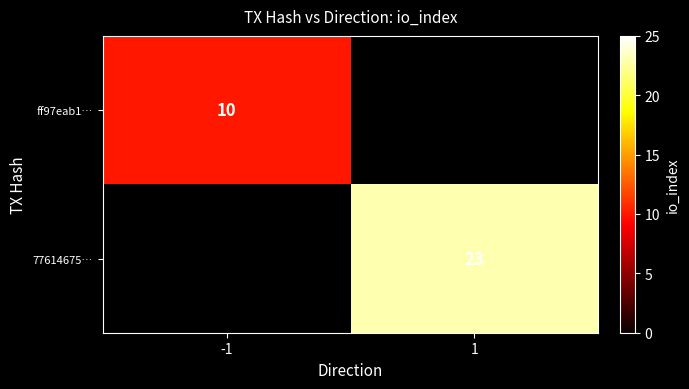

True or false: ff97eab1… has a value of 15 at -1.

False